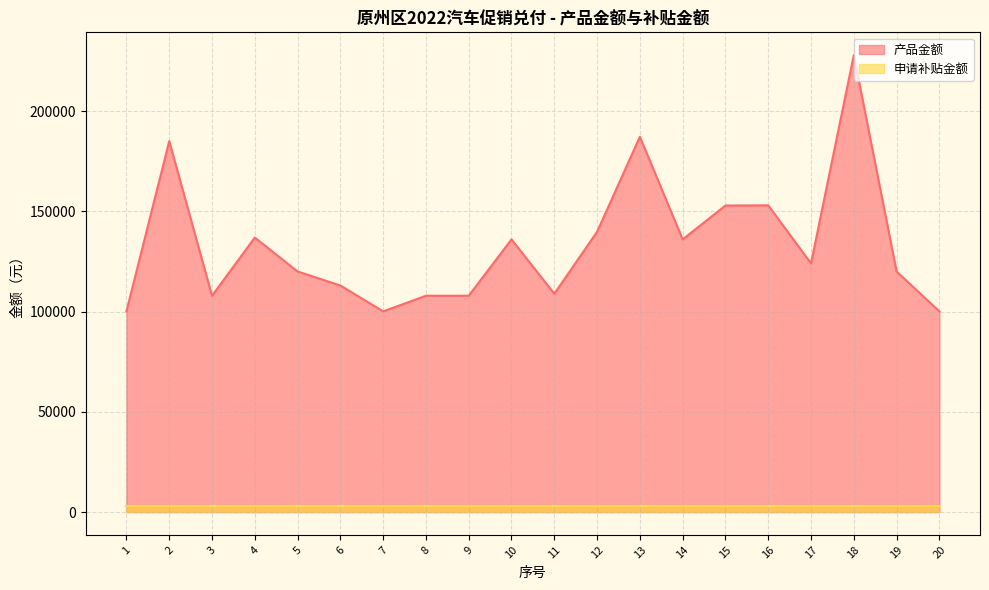

Rank the categories by value from lowest to highest.

1, 7, 20, 3, 8, 9, 11, 6, 5, 19, 17, 10, 14, 4, 12, 15, 16, 2, 13, 18